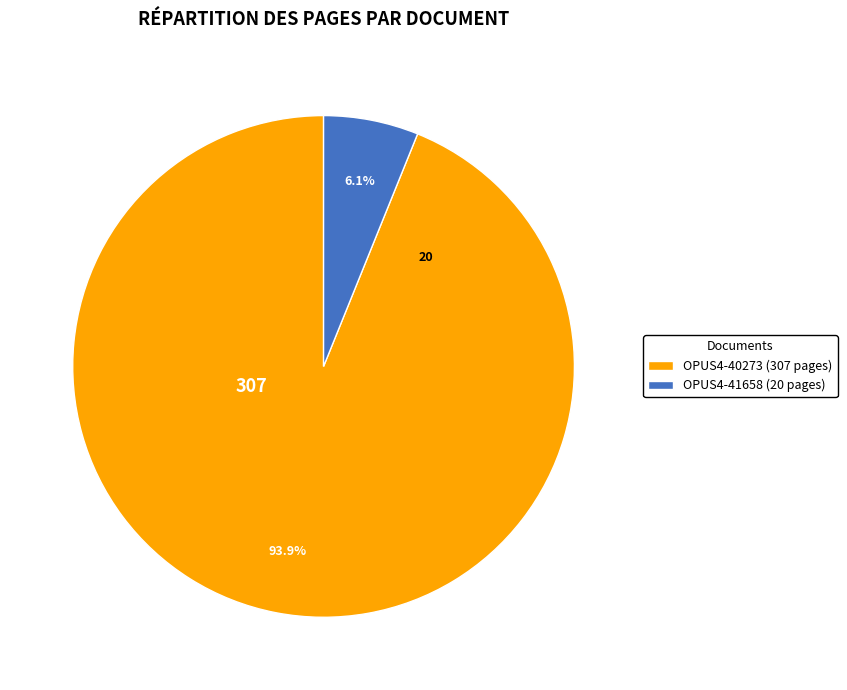

Which slice represents more than half of the pie?

OPUS4-40273